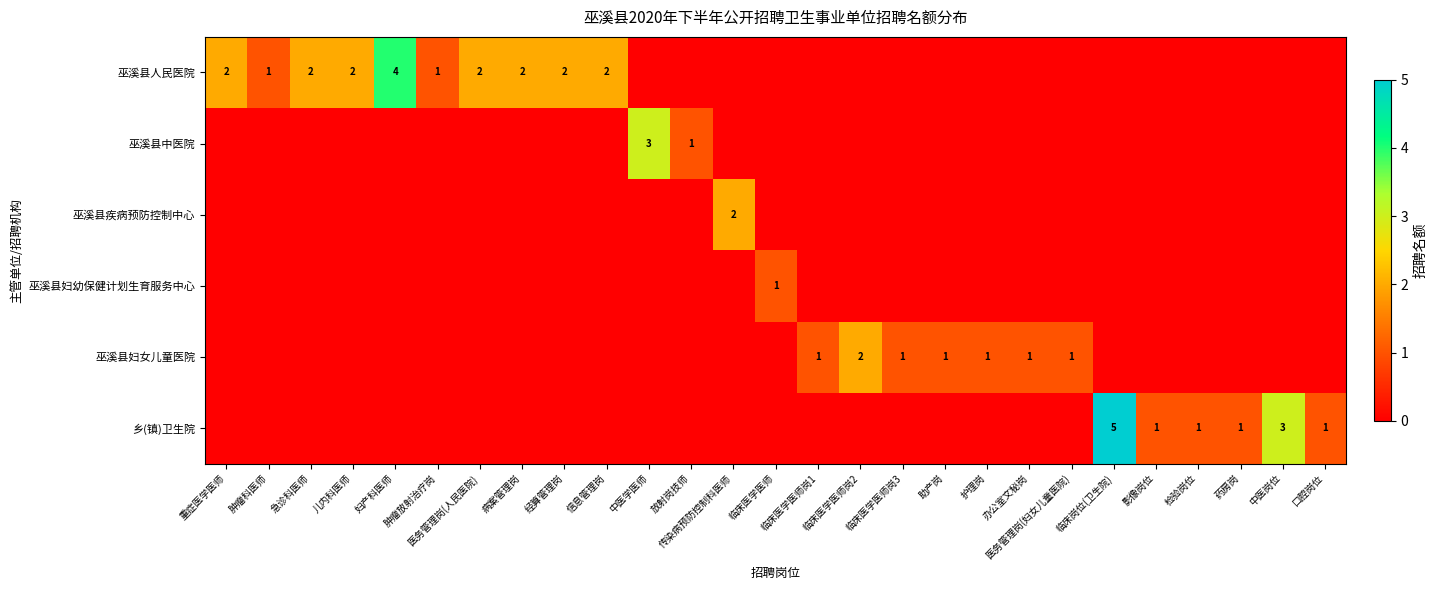

How many positive values does the 巫溪县妇幼保健计划生育服务中心 series have?

1